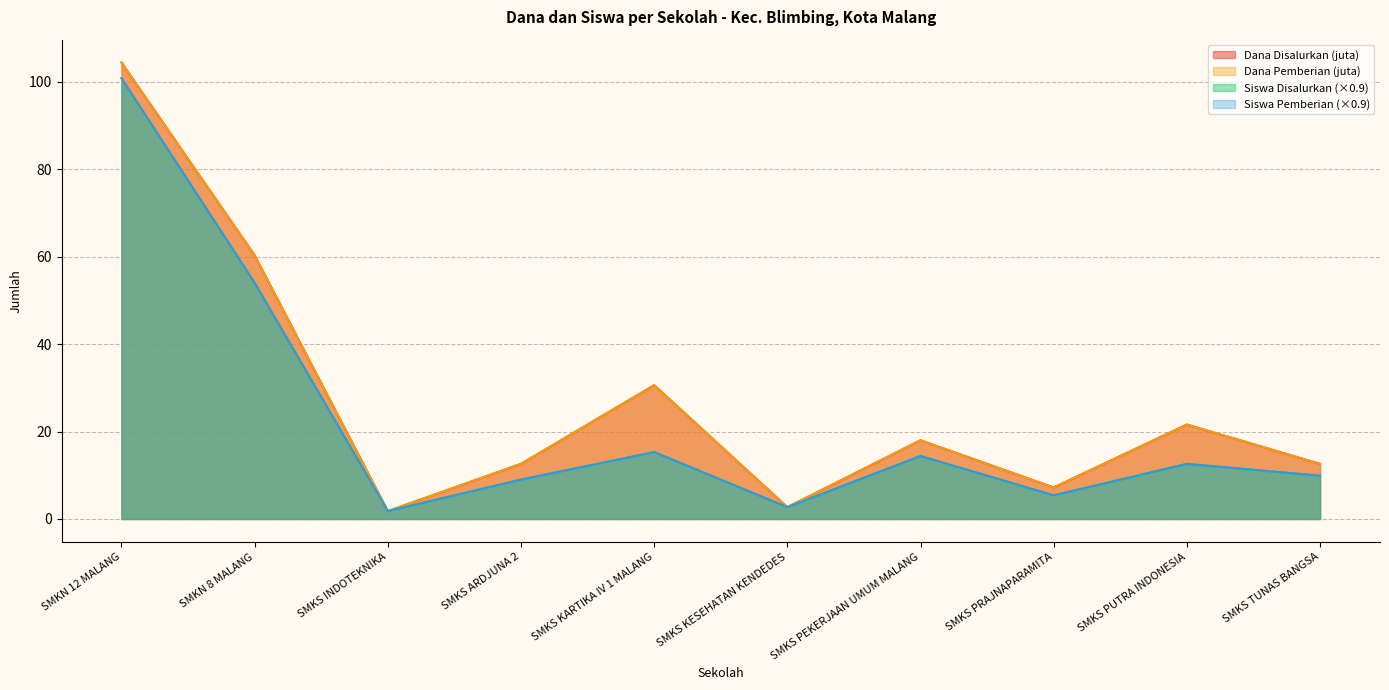

The Dana Disalurkan series shows 58.0 at SMKN 12 MALANG. True or false?

False